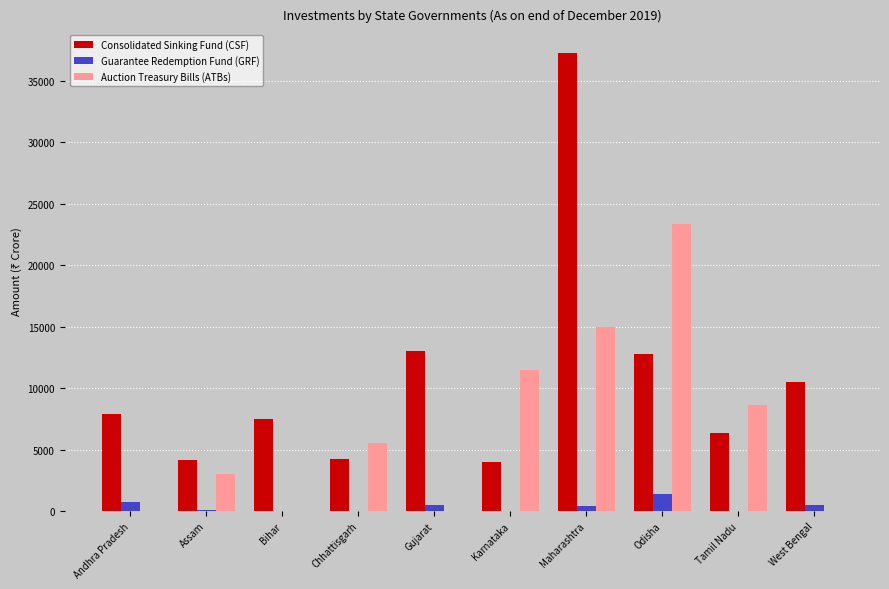

How many distinct data groups are displayed?

3